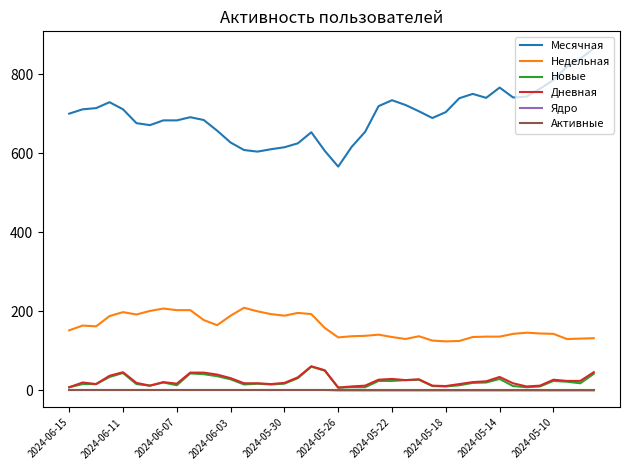

At how many categories does at least one series exceed 21?

40